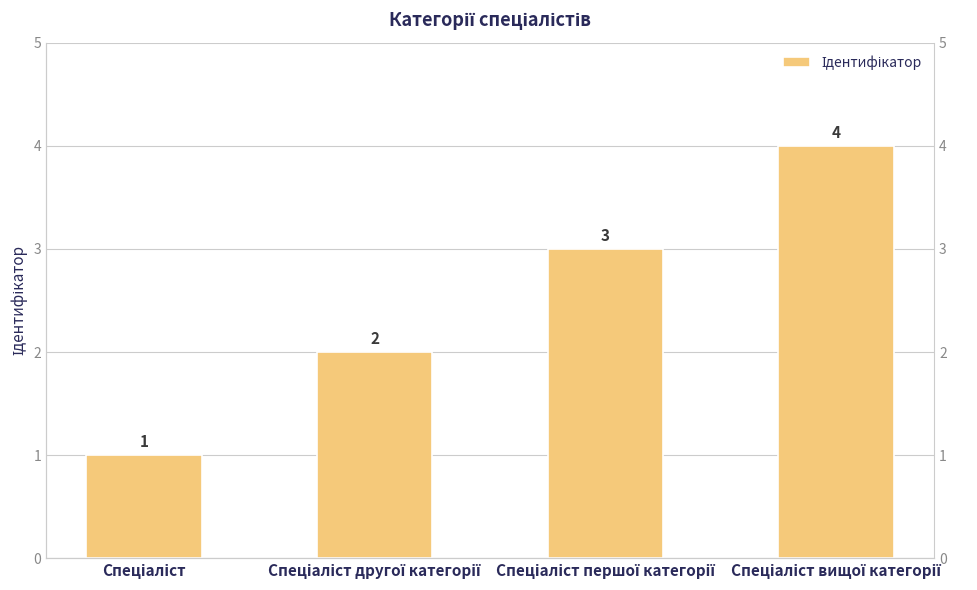

What is the difference between the maximum and minimum values?

3